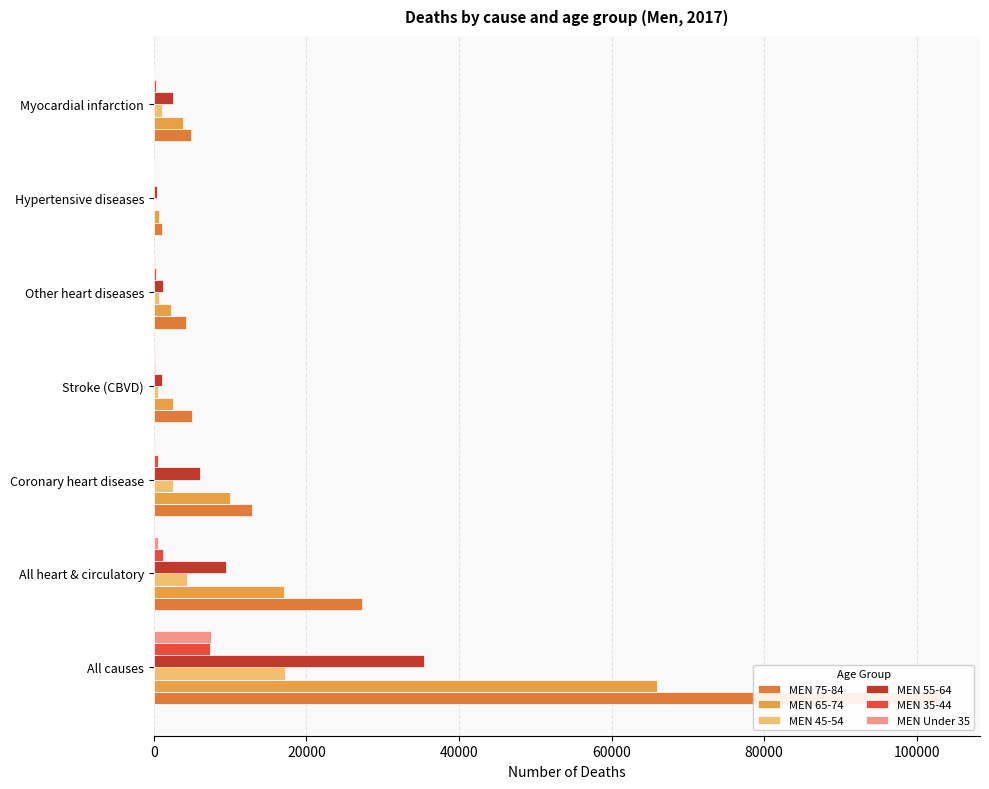

How many values in the MEN Under 35 series exceed 112?

3